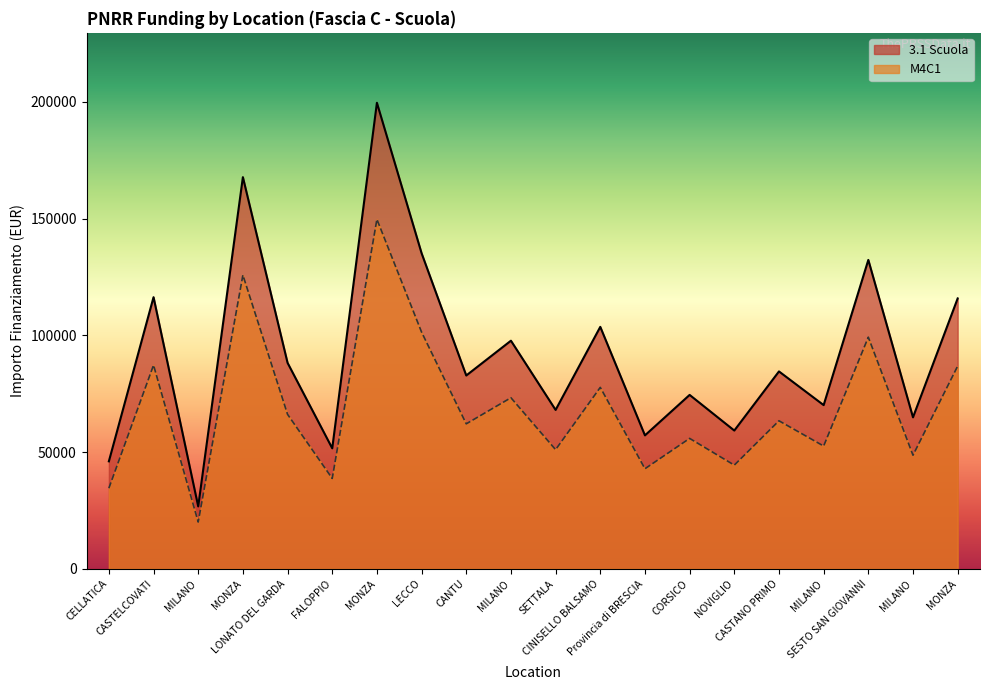

At which category does 3.1 Scuola reach its first local valley?

MILANO